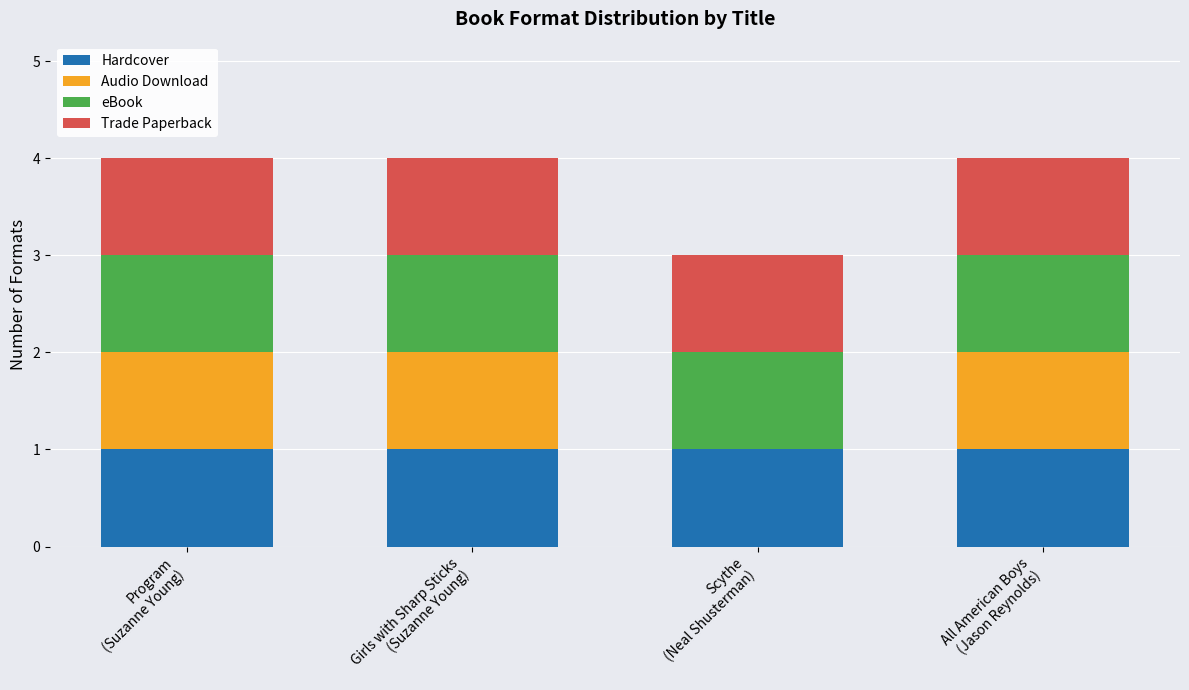

What are all the series names shown in the legend?

Hardcover, Audio Download, eBook, Trade Paperback